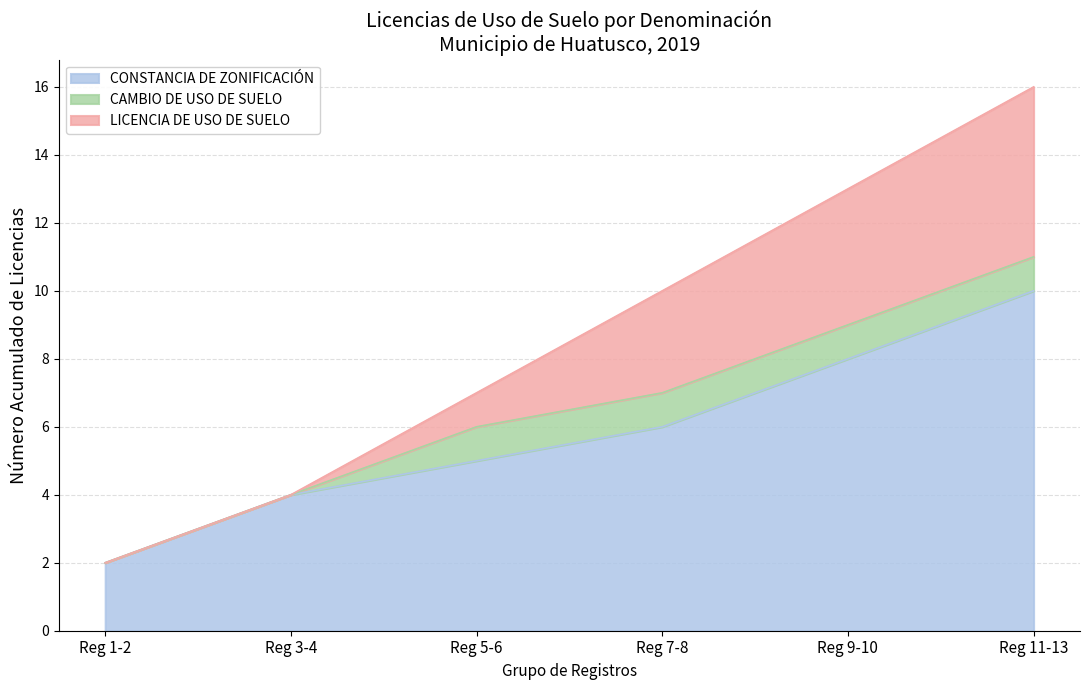

At how many categories does at least one series exceed 9?

3